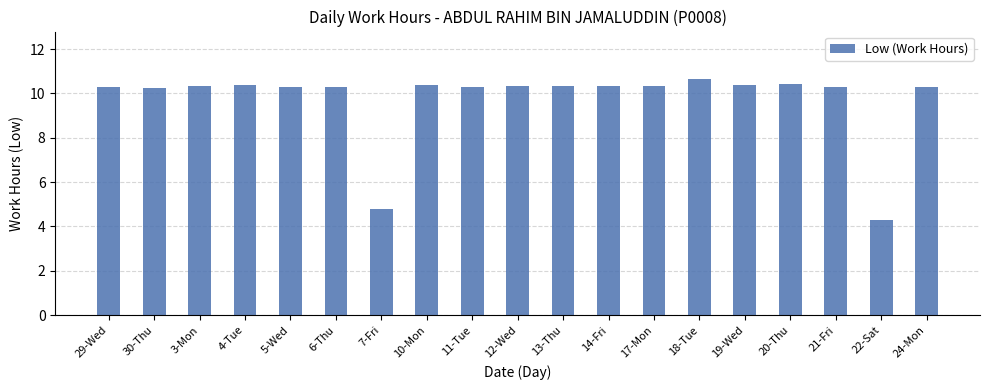

What is the change in value from 20-Thu to 22-Sat?

-6.1